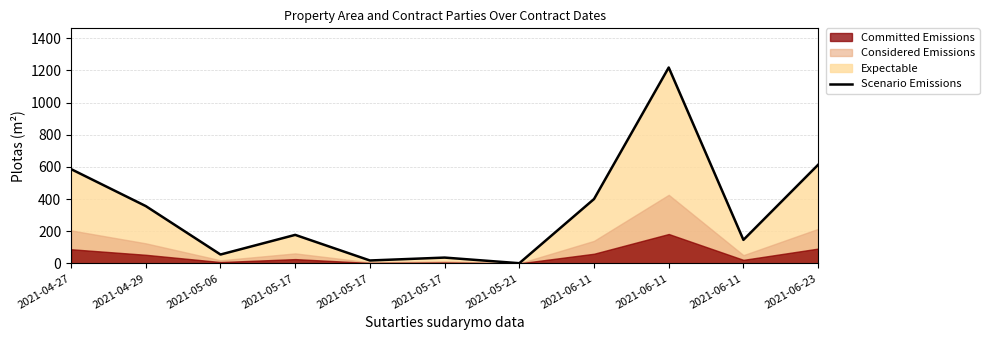

The value at 2021-06-23 is 182.9. True or false?

False